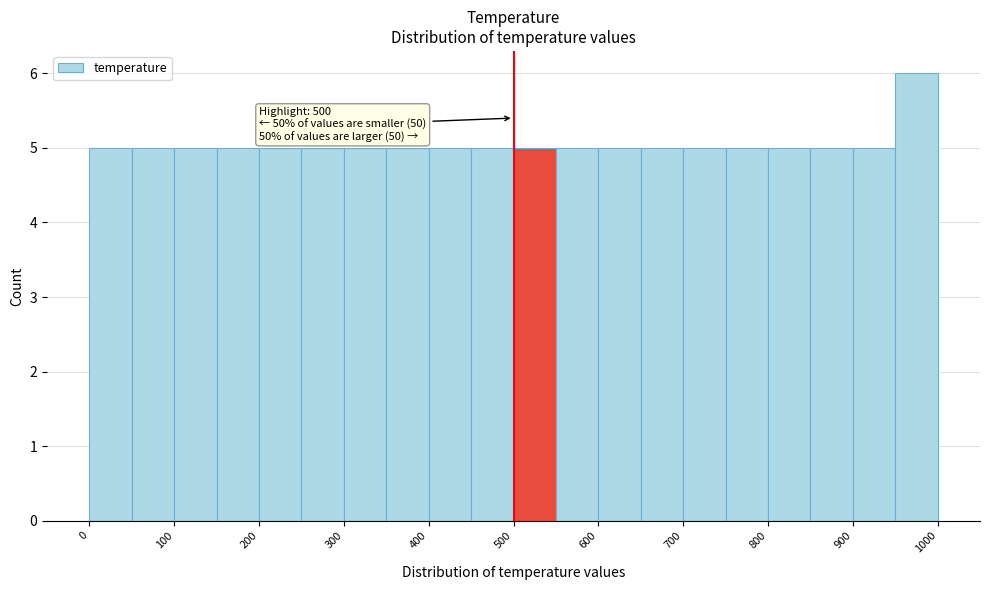

Which range on the x-axis has the tallest bar?

950 to 1000